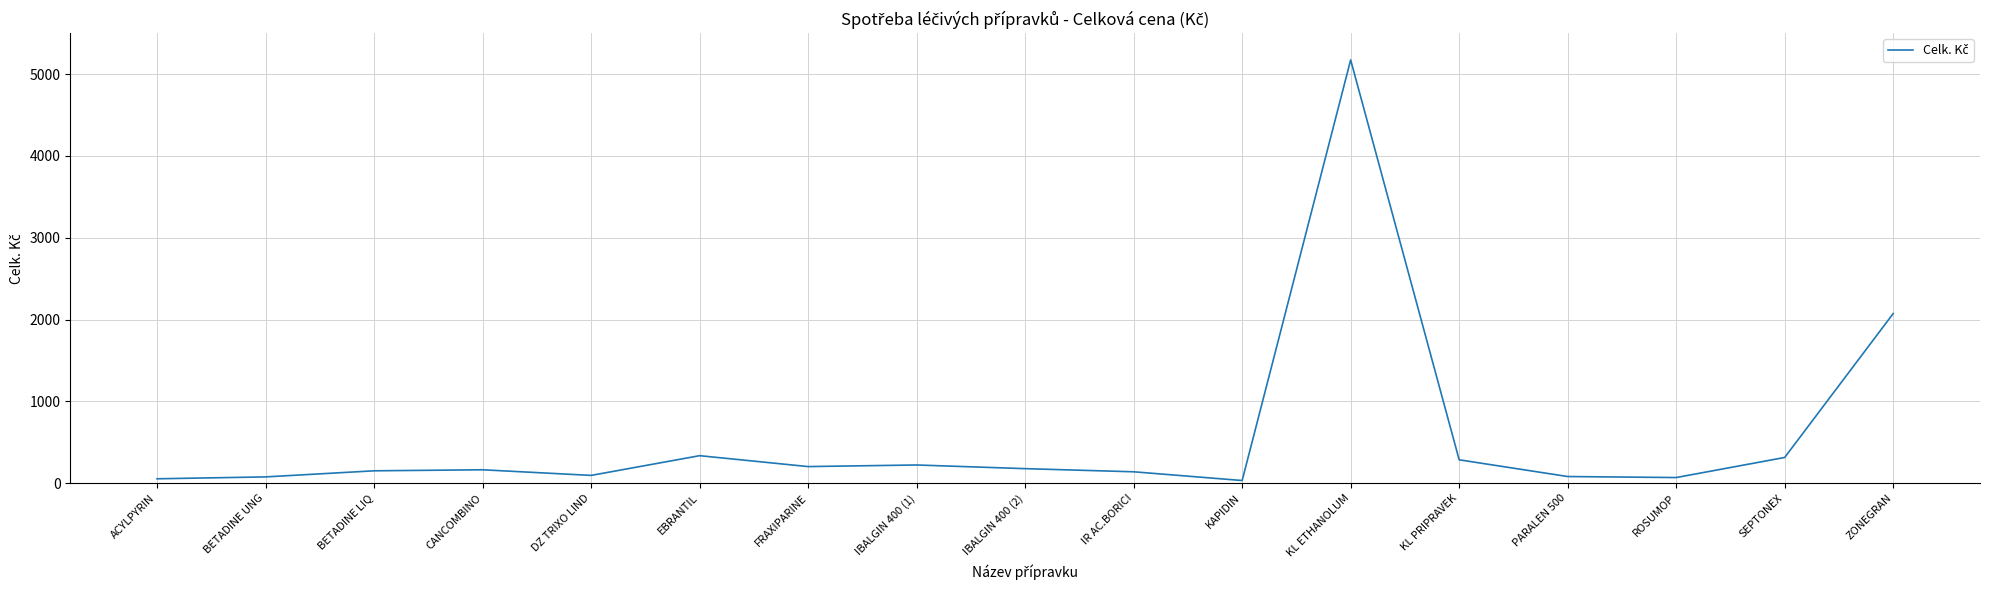

What is the maximum value shown in the chart?

5172.9